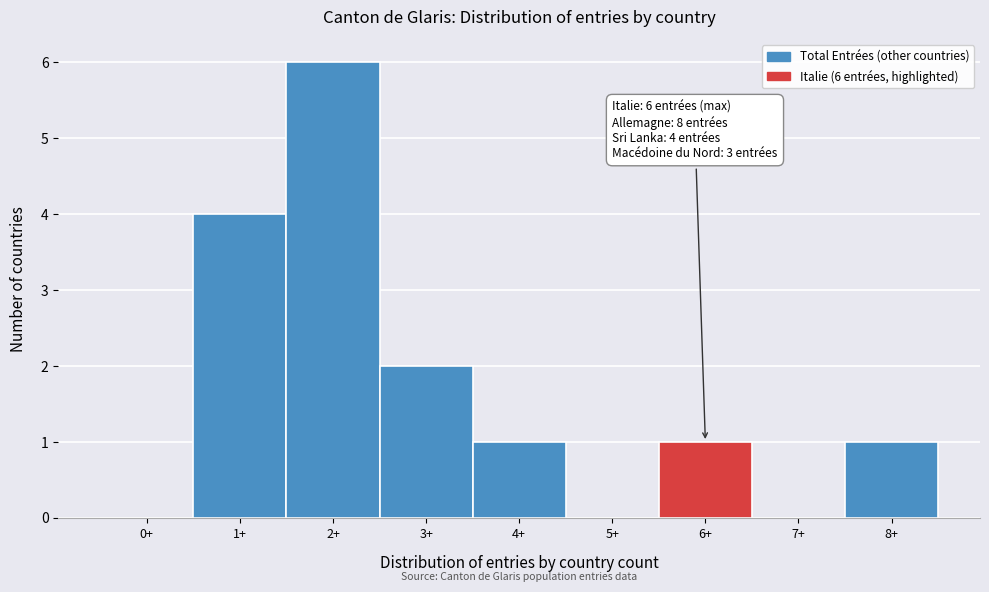

Reading left to right, transcribe all the data shown in this chart.

0+=0	1+=4	2+=6	3+=2	4+=1	5+=0	6+=1	7+=0	8+=1